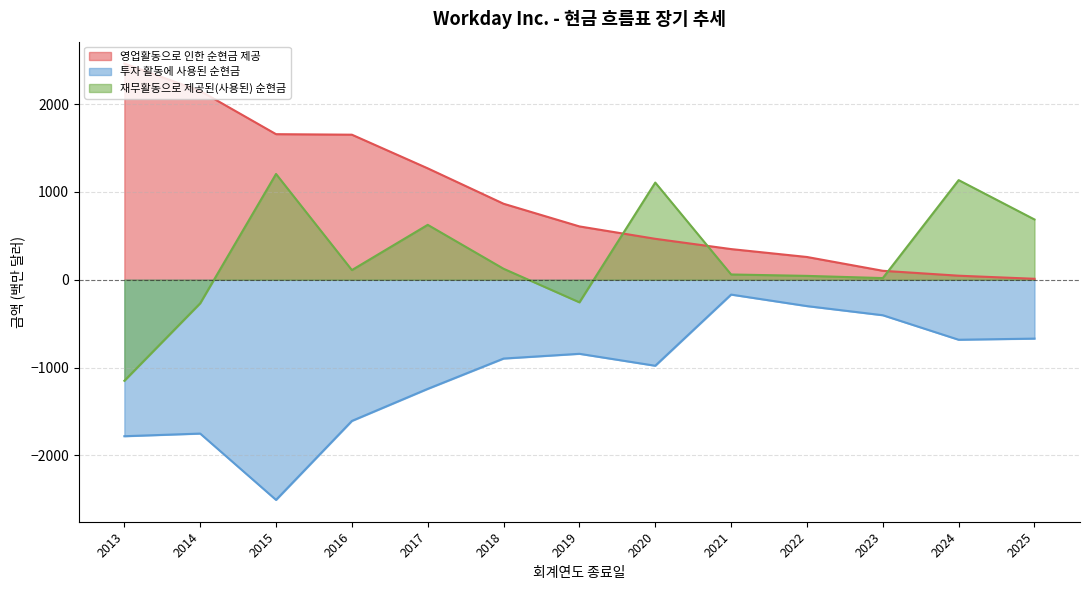

Rank the series by their average value, from highest to lowest.

영업활동으로 인한 순현금 제공, 재무활동으로 제공된(사용된) 순현금, 투자 활동에 사용된 순현금